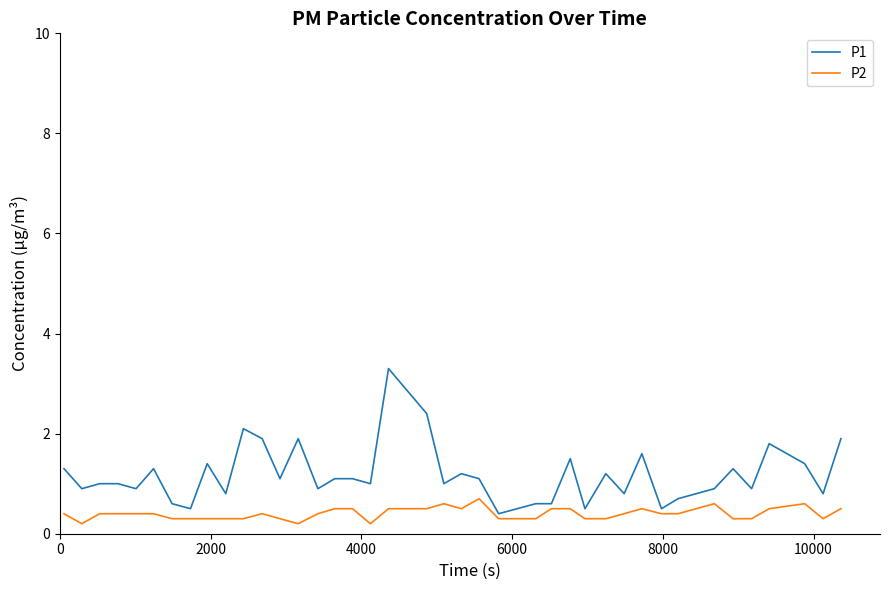

Rank the series by their maximum value, from highest to lowest.

P1, P2